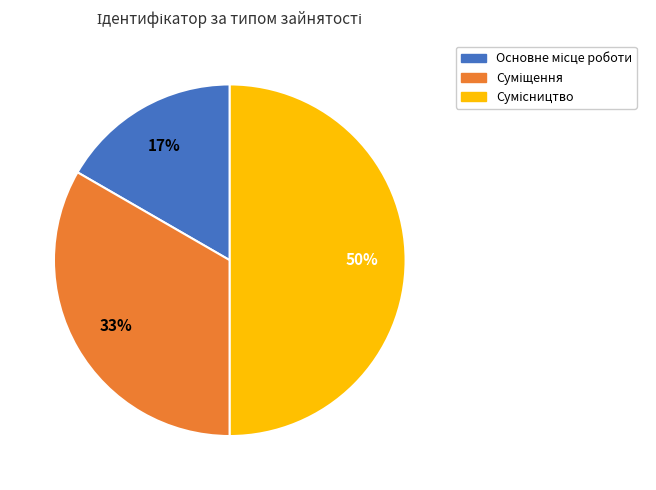

What is the total percentage of Сумісництво and Суміщення?

83.3%